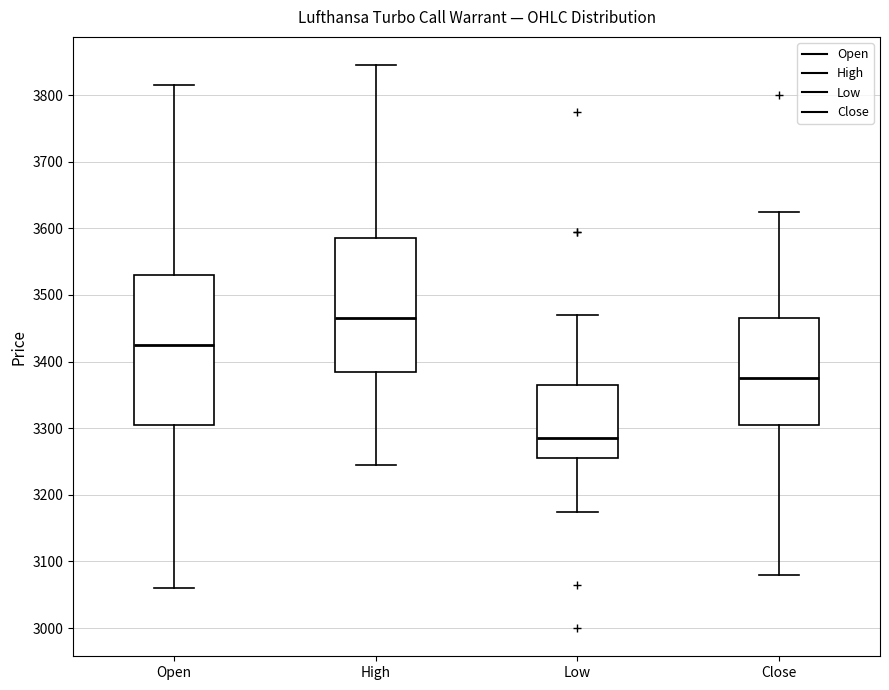

Which box has the highest median line?

High